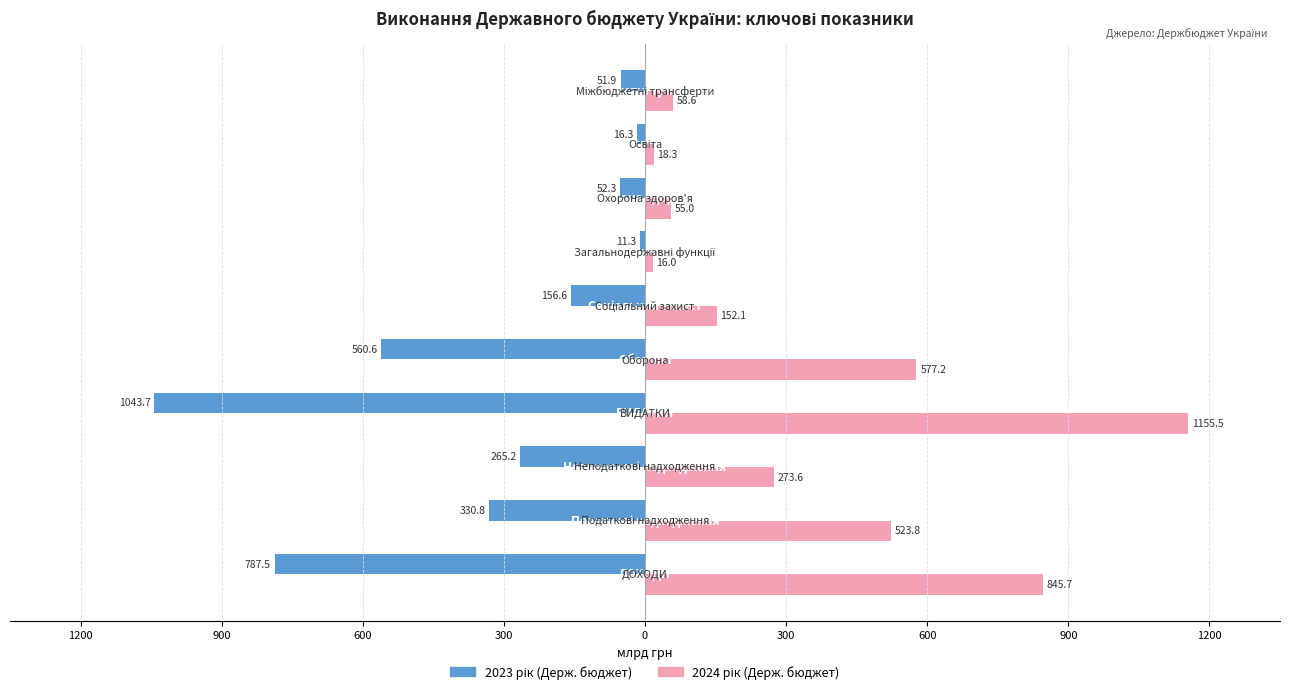

How many bars are there in total?

20